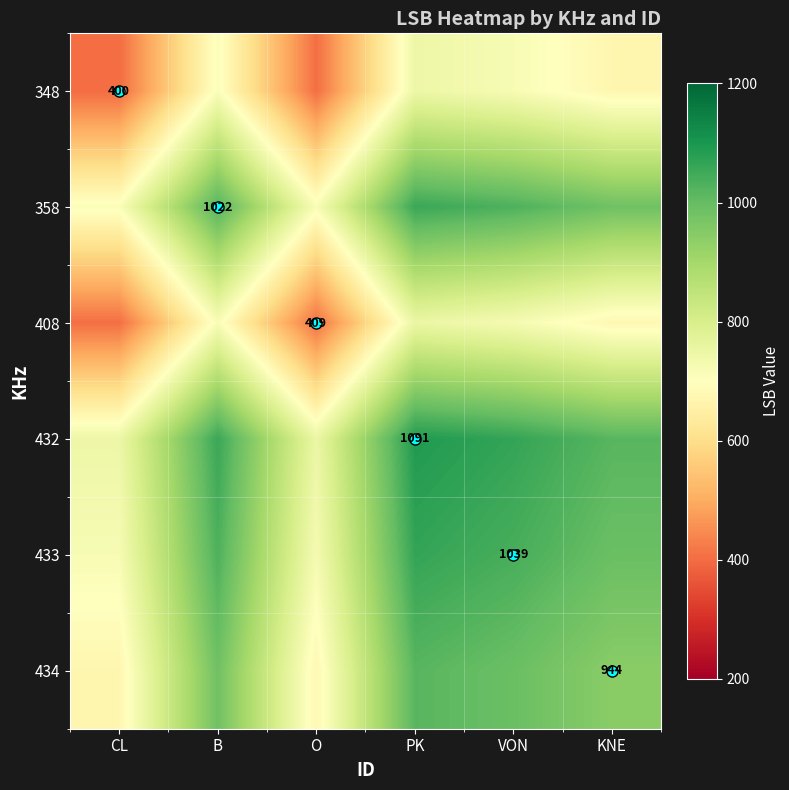

Is it true that 434 equals 1082.6 at O?

False